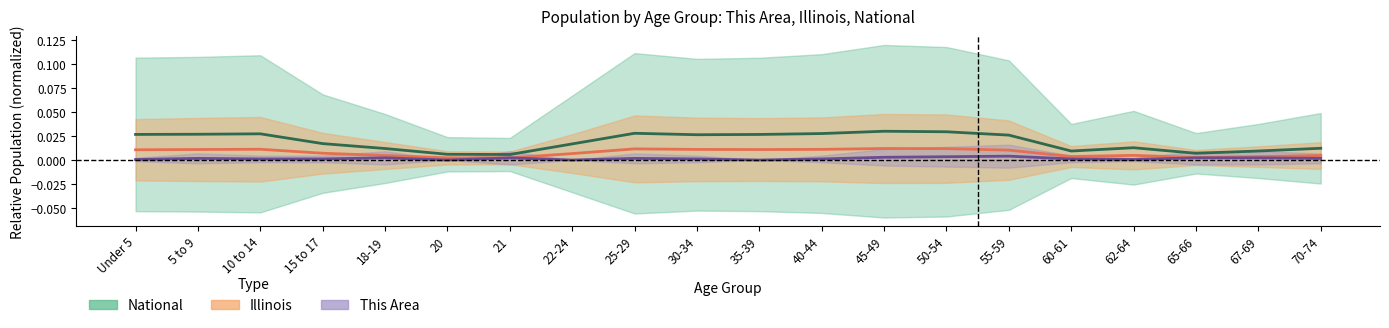

True or false: National (center) has more than 2 interior local peaks.

True